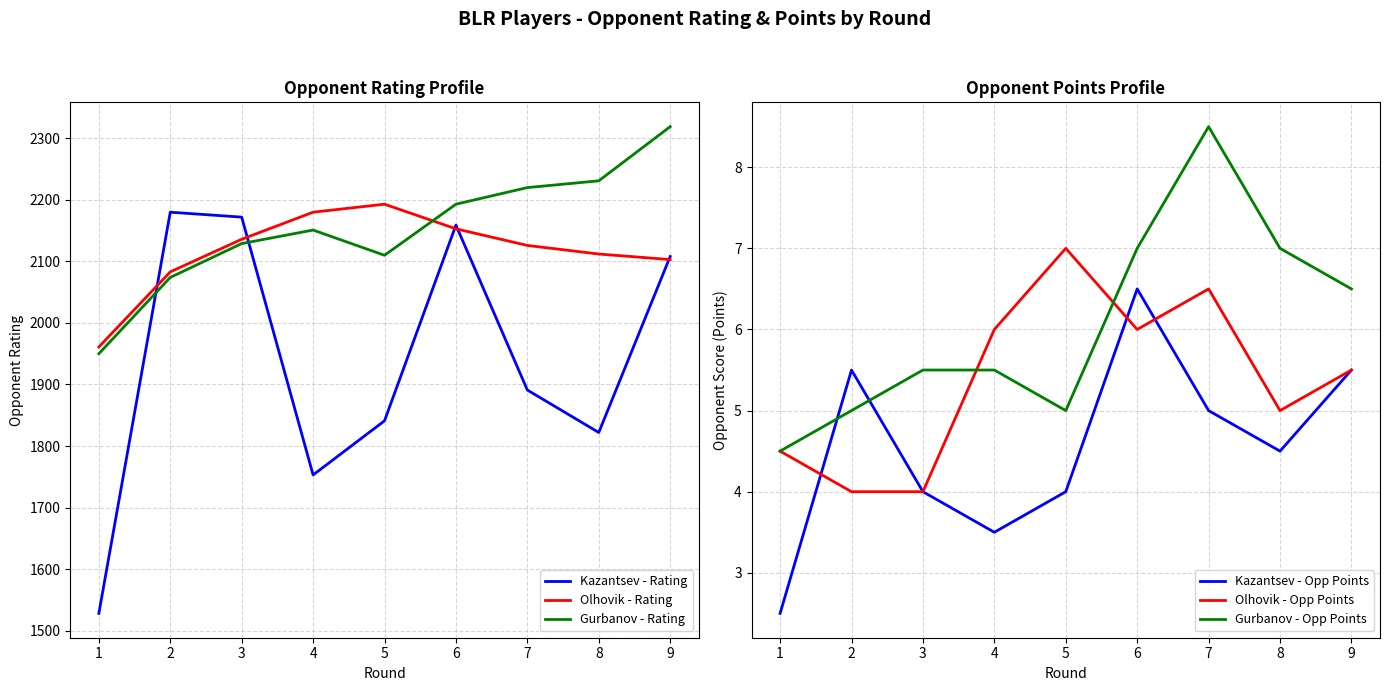

Where is the first local minimum for Gurbanov - Opp Points?

5